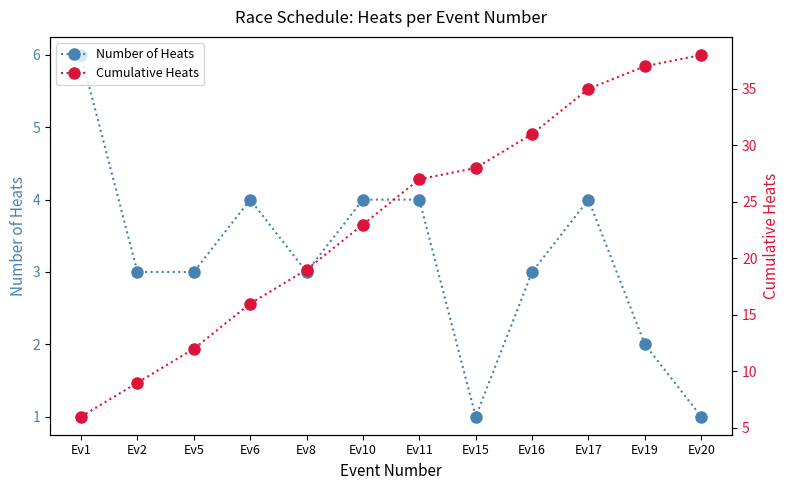

How many lines are shown in the chart?

2